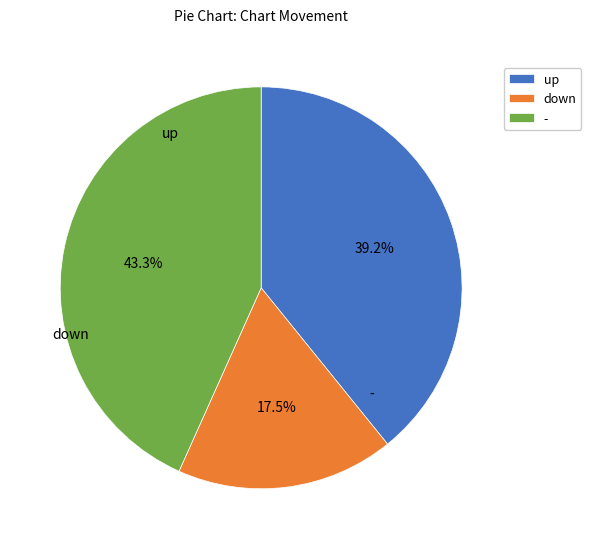

What percentage is the up slice, to the nearest percent?

39%